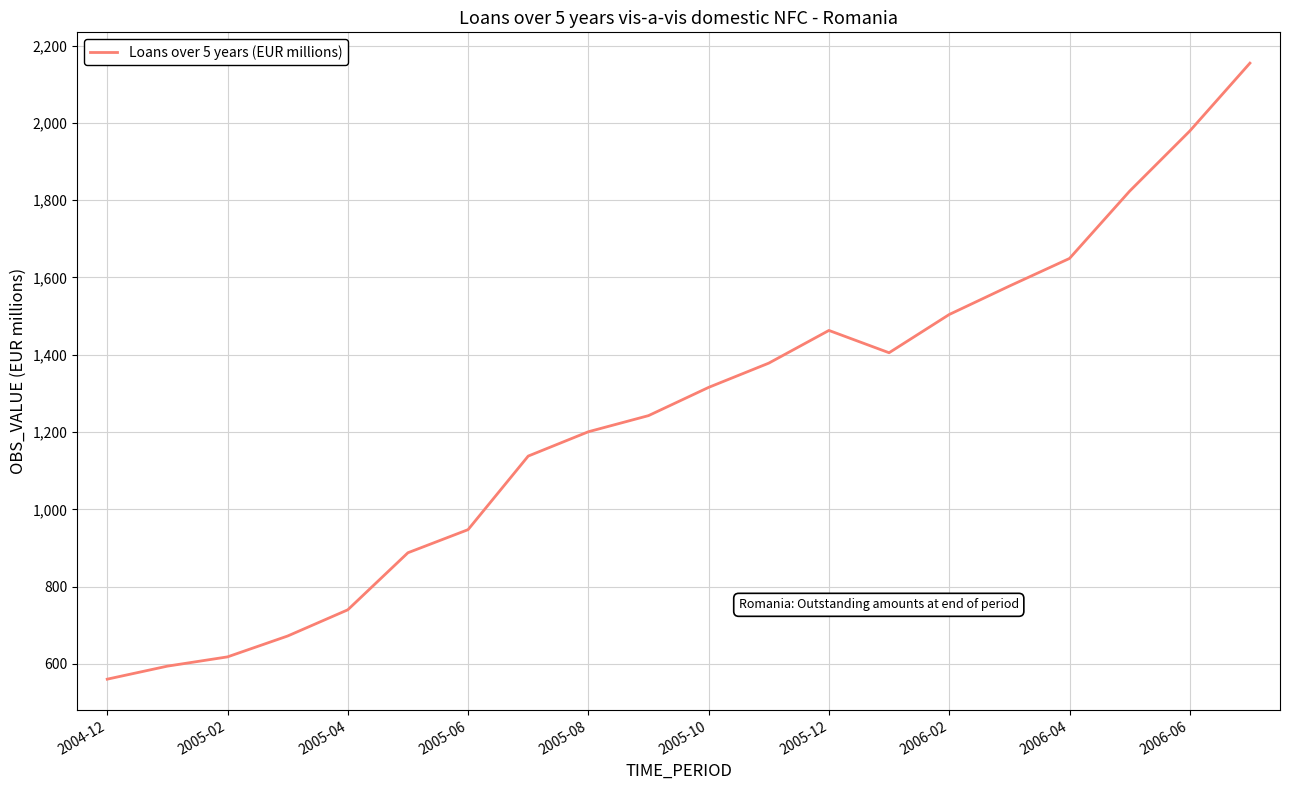

What is the smallest value displayed?

560.4